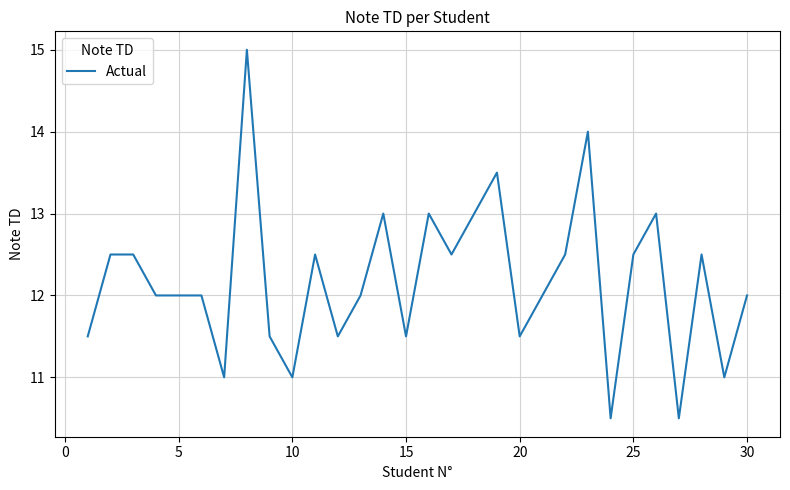

What is the difference between the maximum and minimum values?

4.5